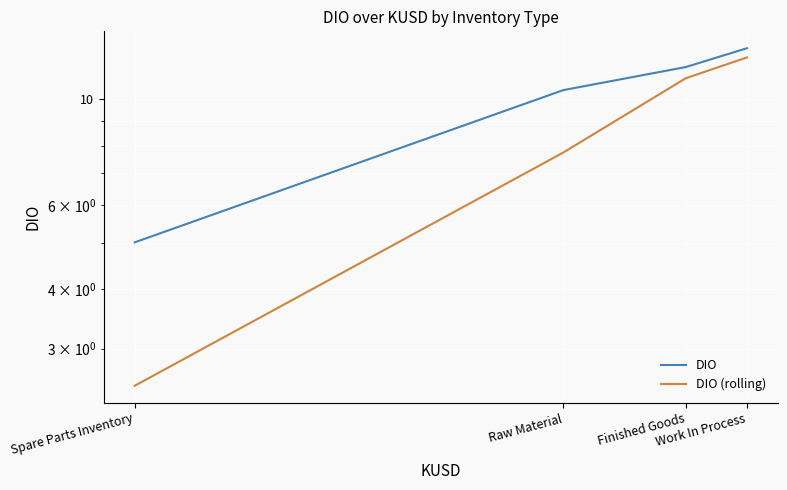

Which series has the widest spread of values?

DIO (rolling)